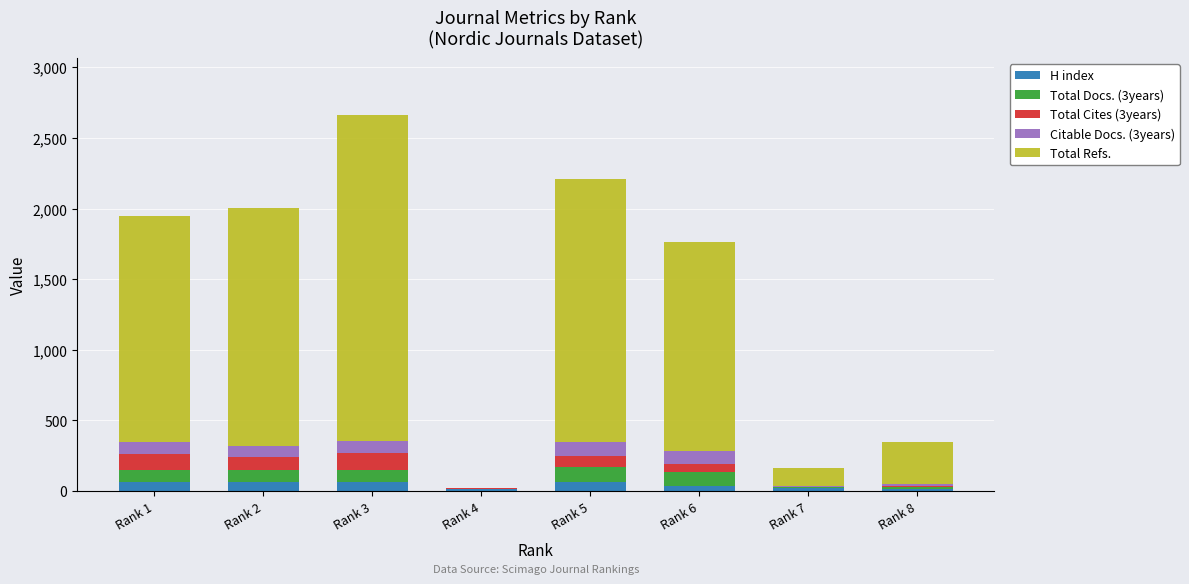

What is the sum of all H index values?

338